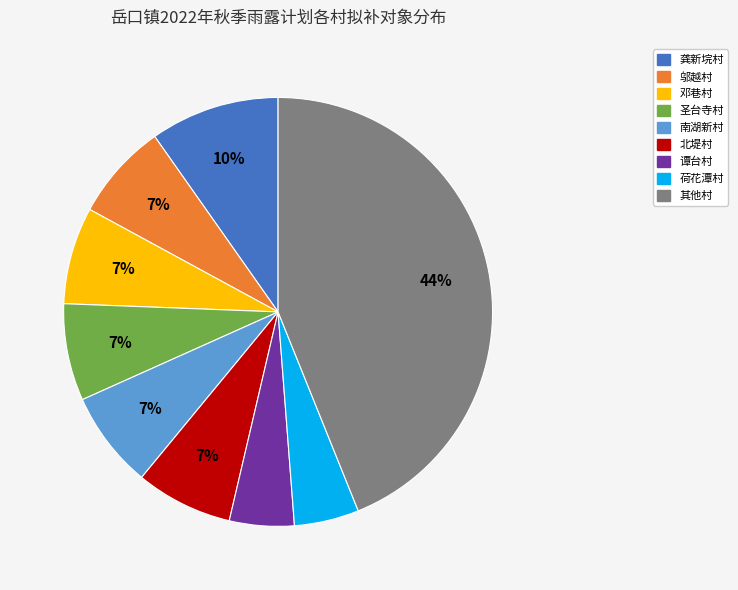

Does any single category account for the majority?

No